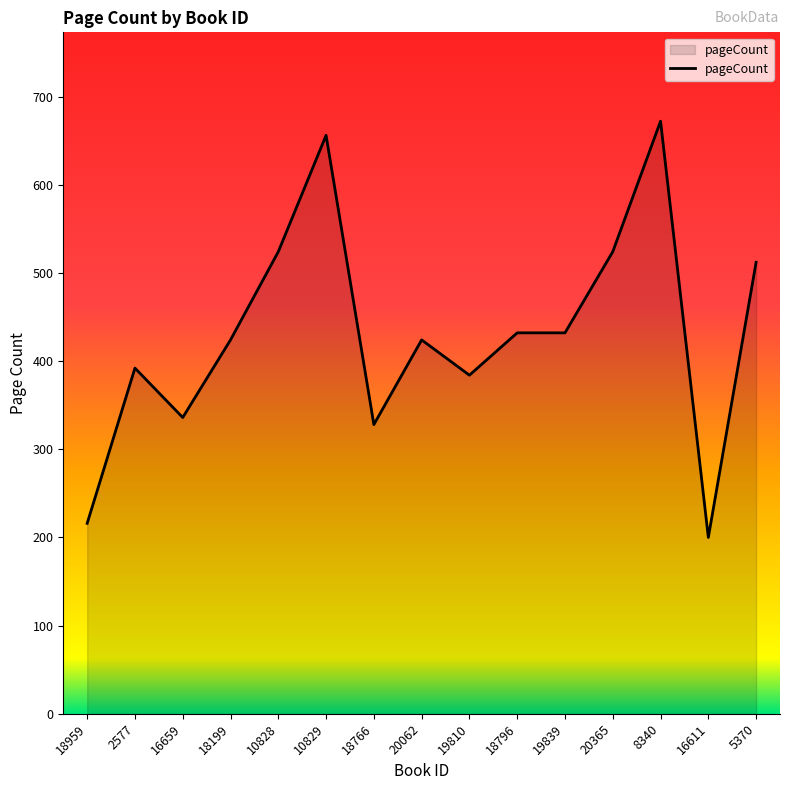

Reading left to right, transcribe all the data shown in this chart.

18959=216	2577=392	16659=336	18199=424	10828=524	10829=656	18766=328	20062=424	19810=384	18796=432	19839=432	20365=524	8340=672	16611=200	5370=512